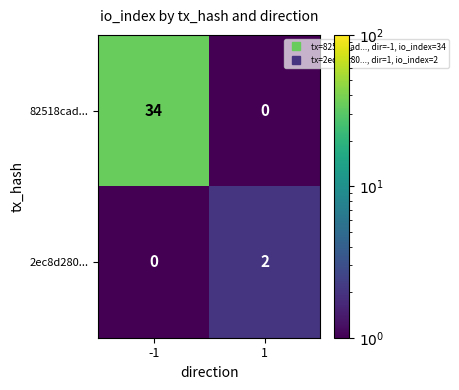

What is the approximate value of 82518cad... at -1, to the nearest 10?

30